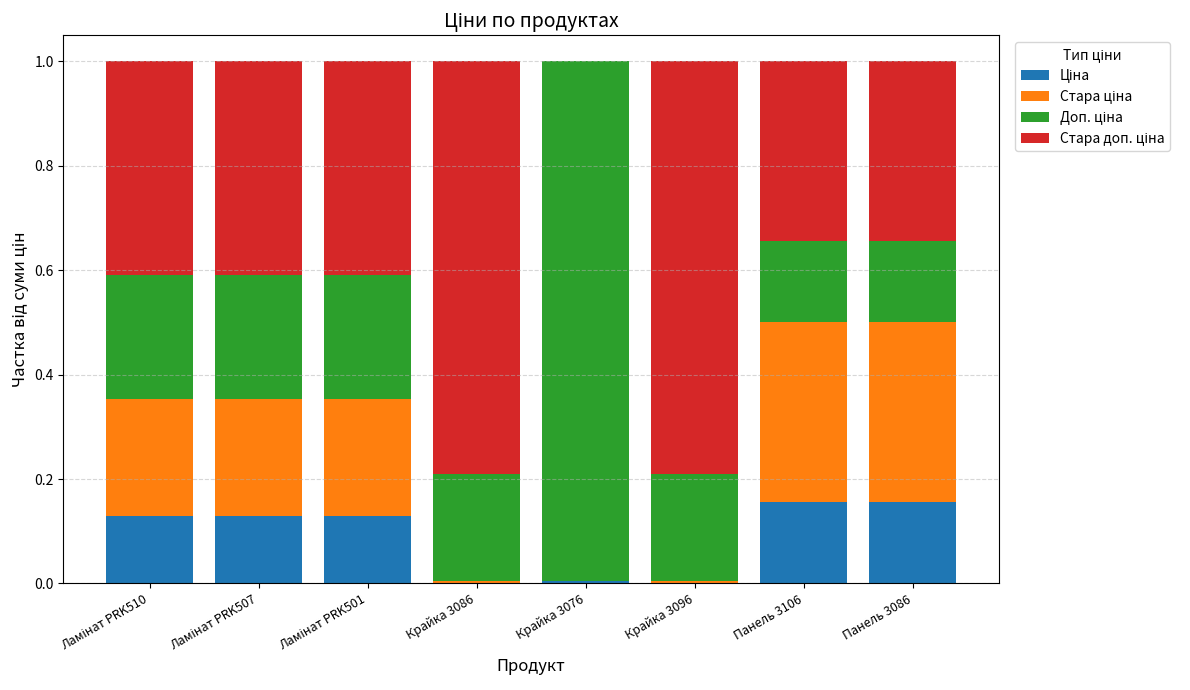

At how many categories does at least one series exceed 0?

8